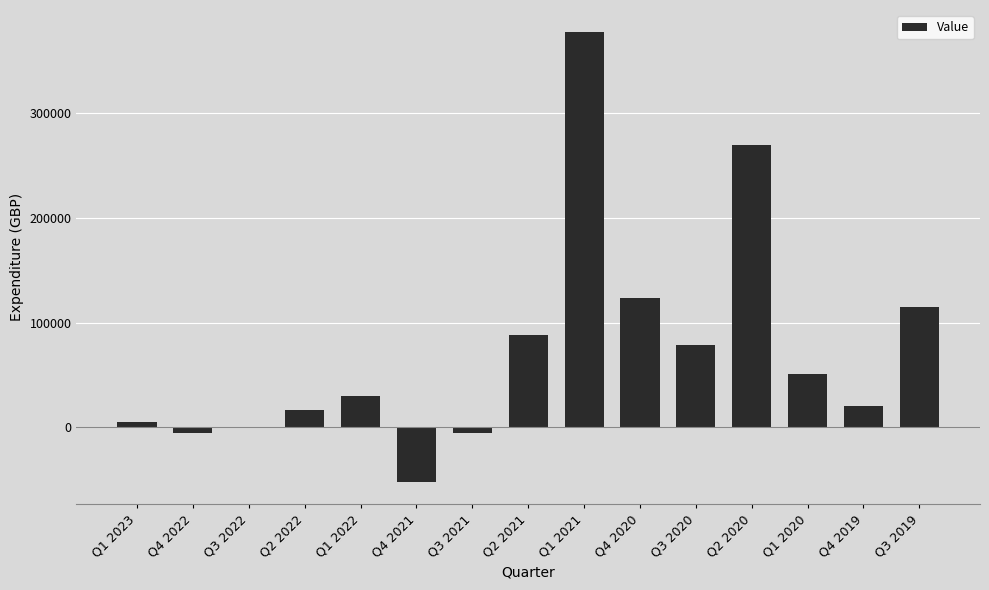

The value at Q4 2020 is 74727. True or false?

False